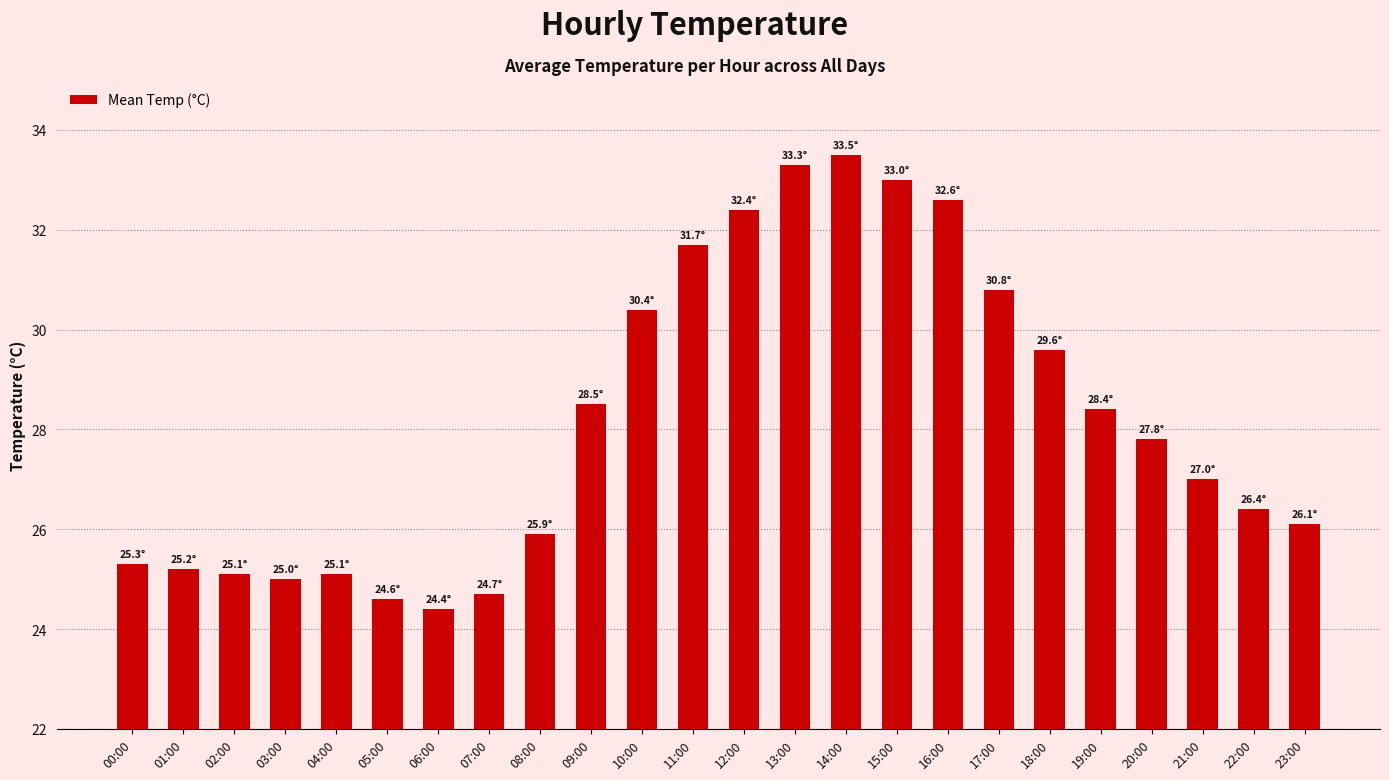

What value does the data have at 11:00?

31.7